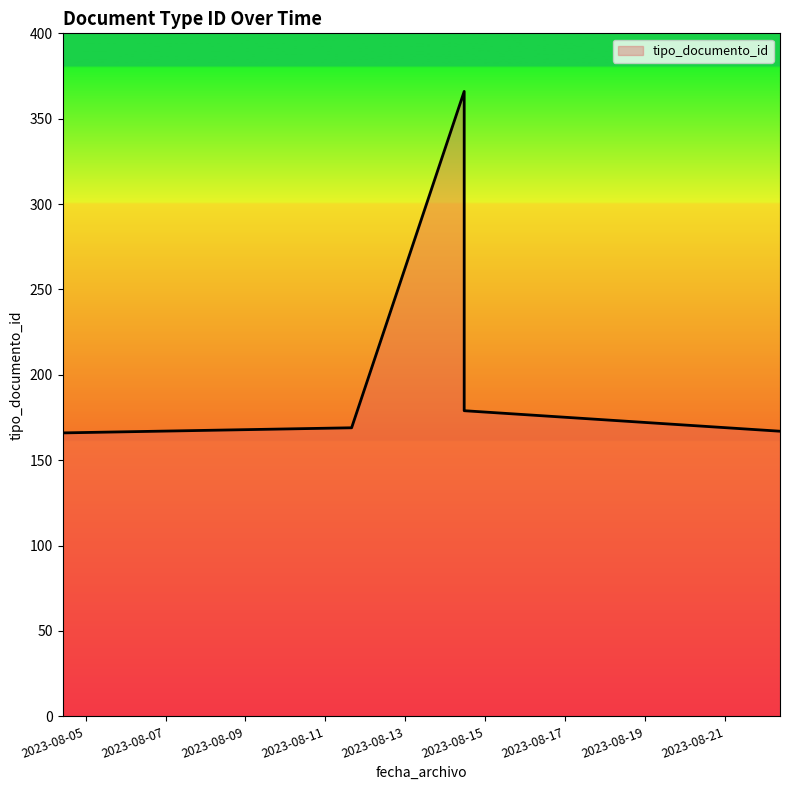

What is the maximum value shown in the chart?

366